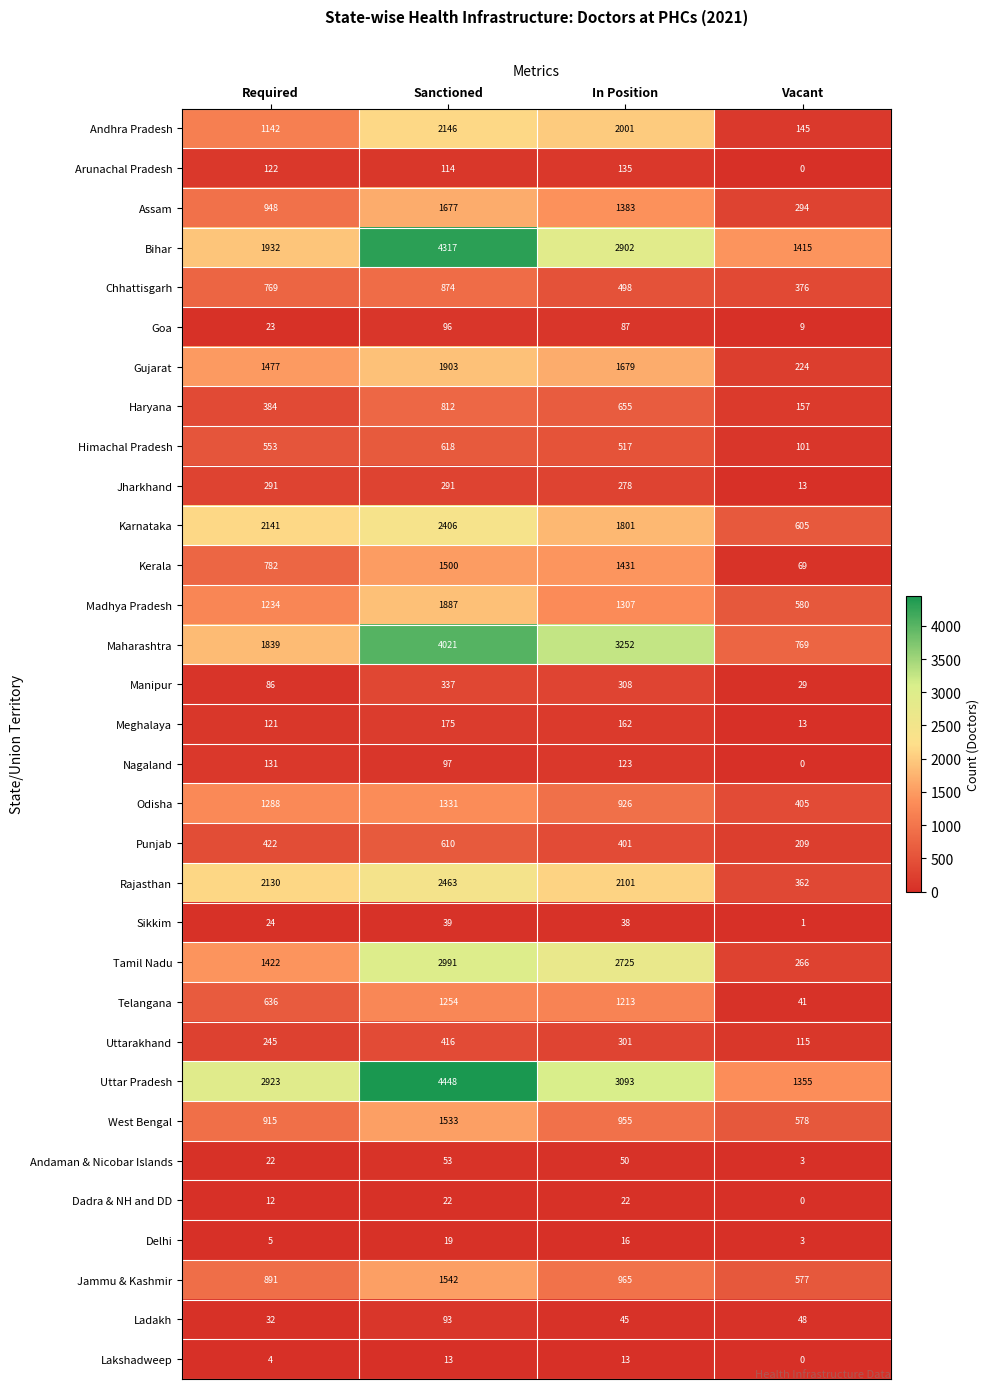

Which category has the lowest value across all series?

Vacant